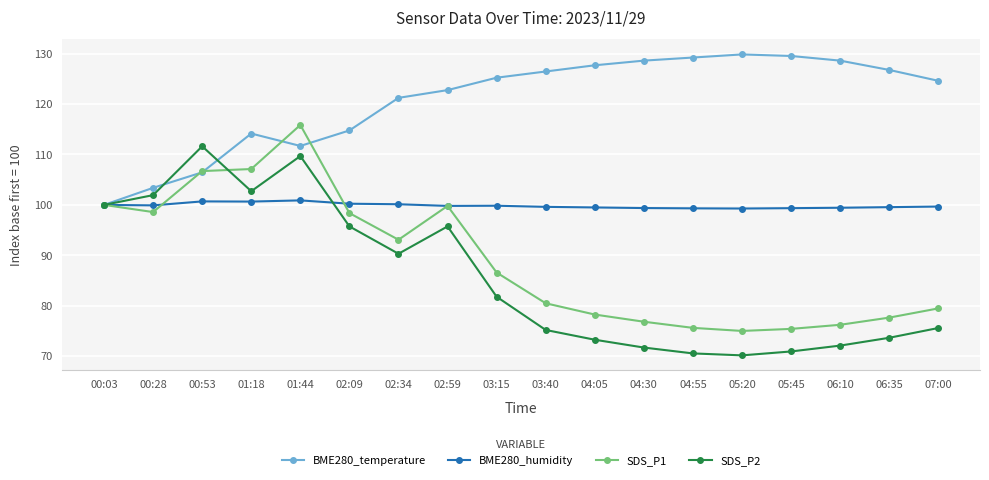

Between 03:40 and 05:20, which series saw the biggest shift?

SDS_P1